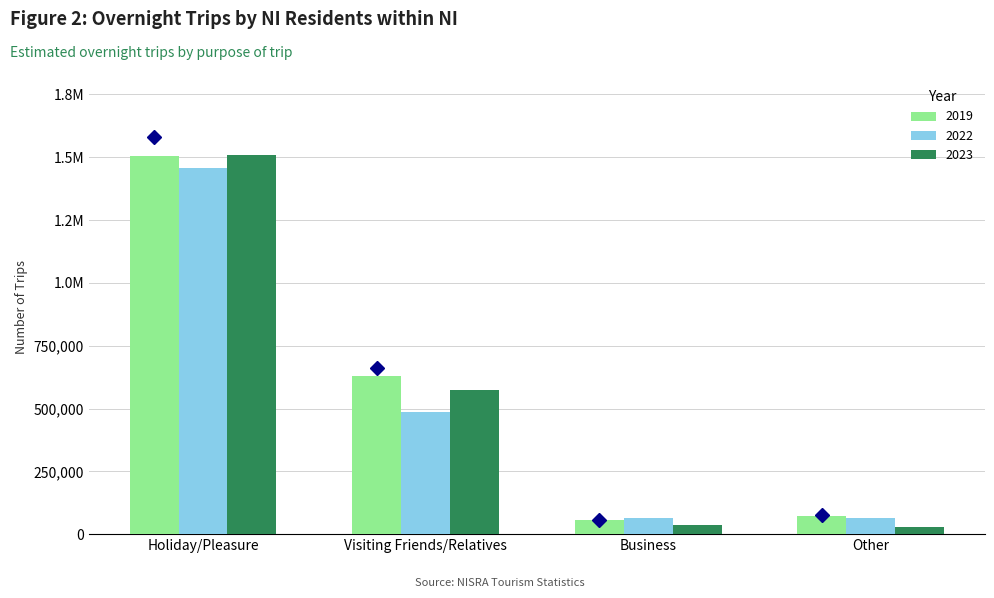

Which category has the highest value across all series?

Holiday/Pleasure